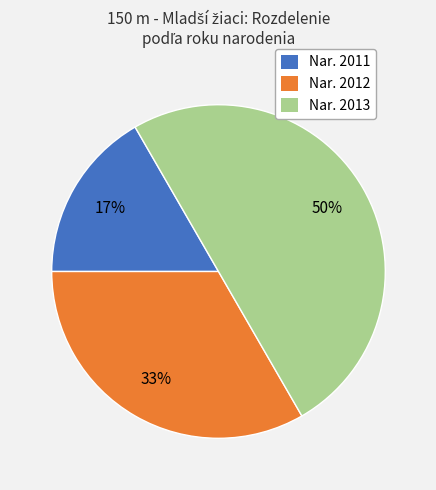

To the nearest percent, what is the difference between the largest and smallest slice percentages?

33%